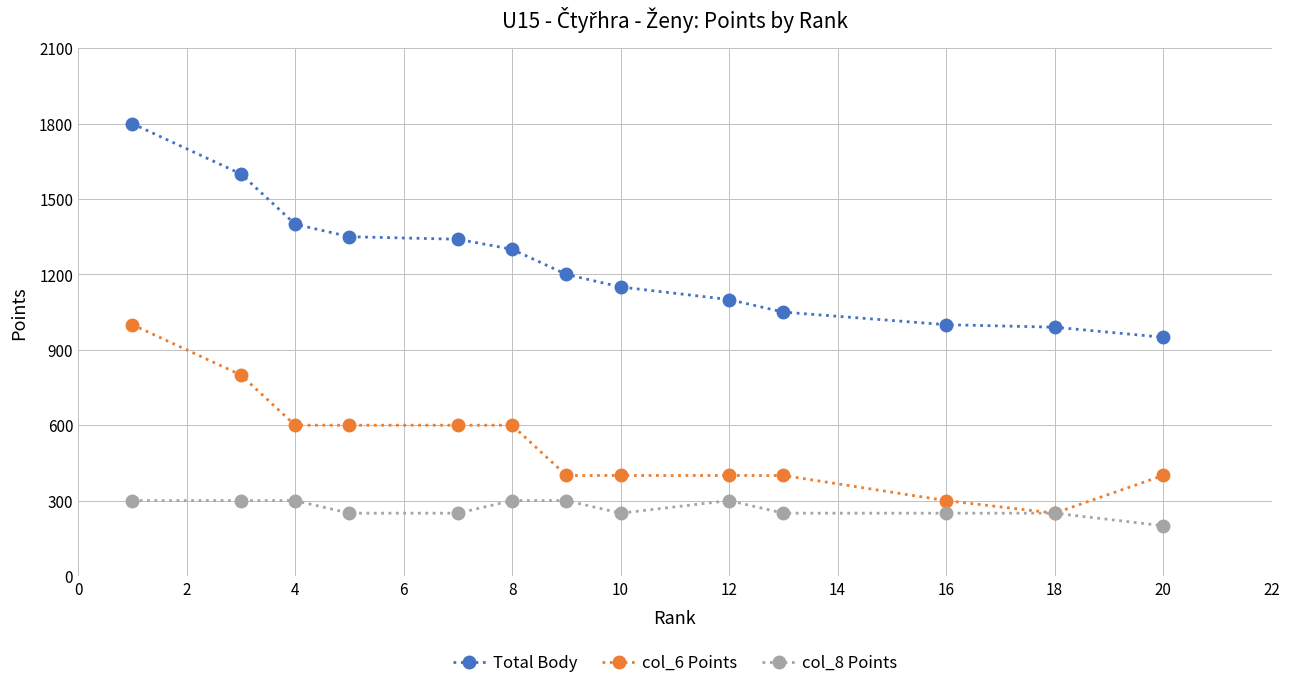

At how many categories does at least one series exceed 1078?

9